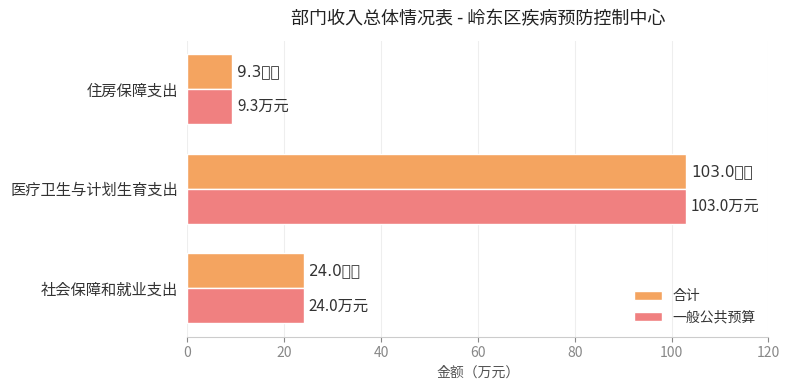

What is the approximate value of 合计 at 医疗卫生与计划生育支出?

103.0